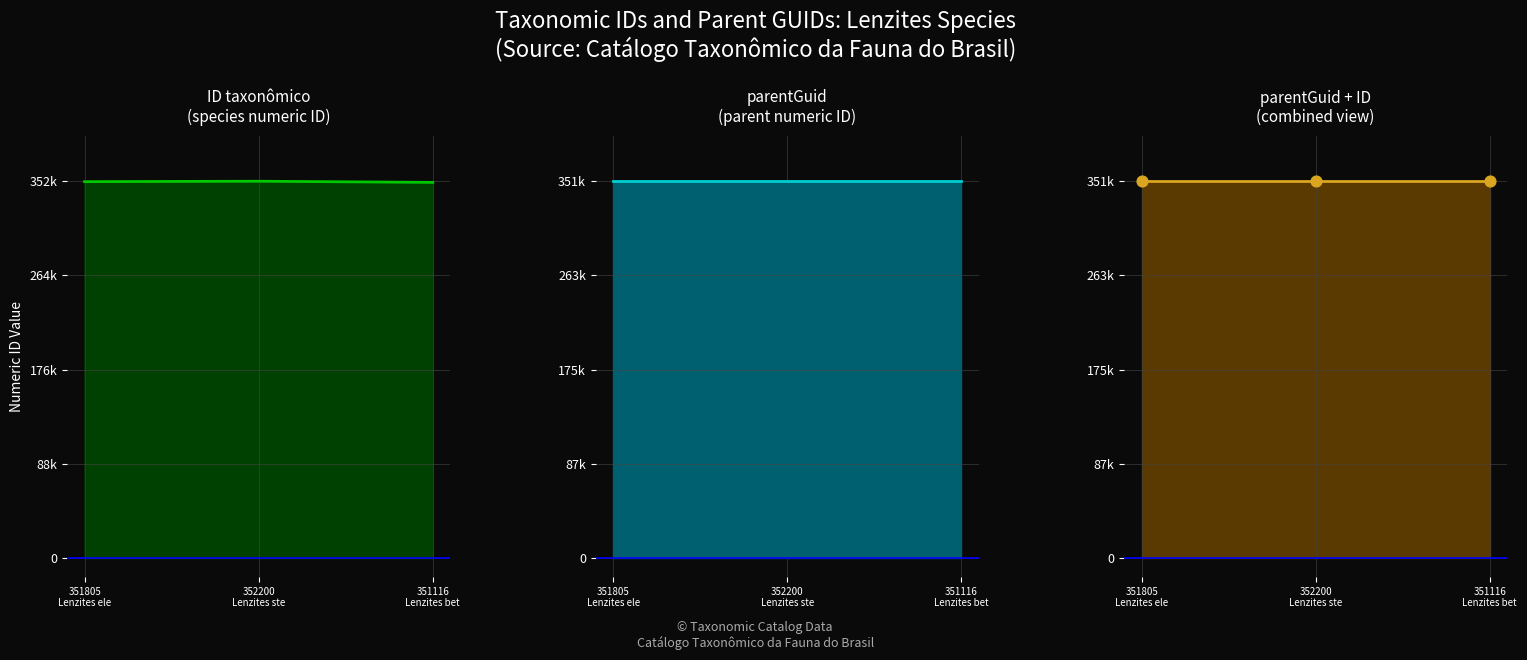

What is the total value across all series at 351116
Lenzites bet?

1404452